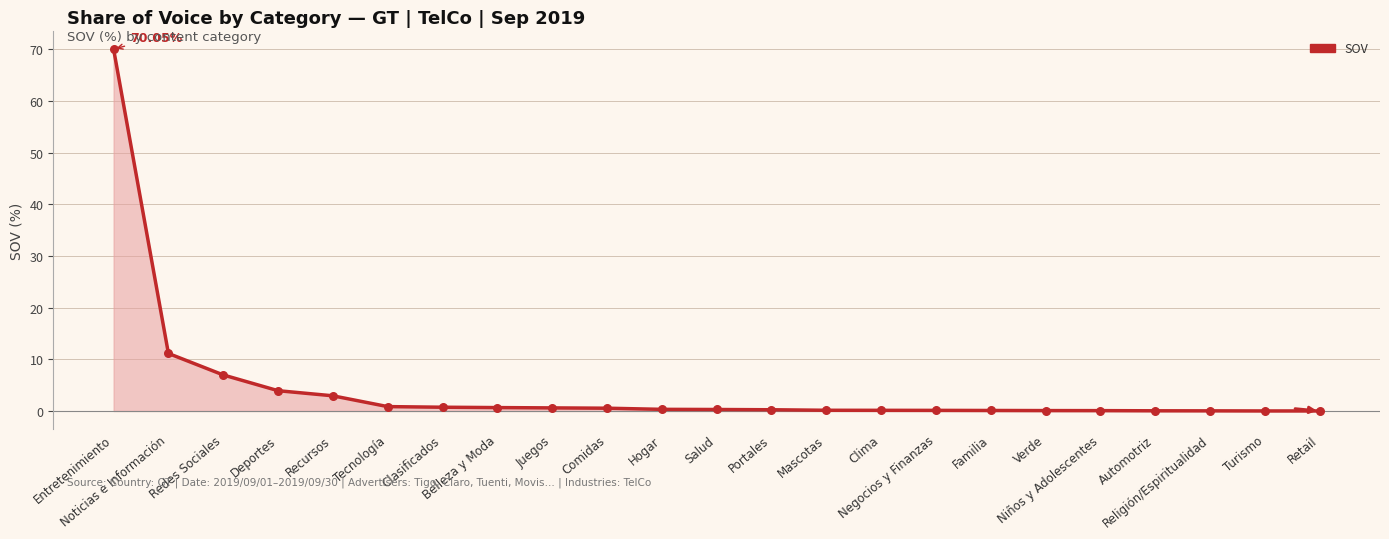

What is the ratio of the value at Salud to the value at Deportes?

0.1